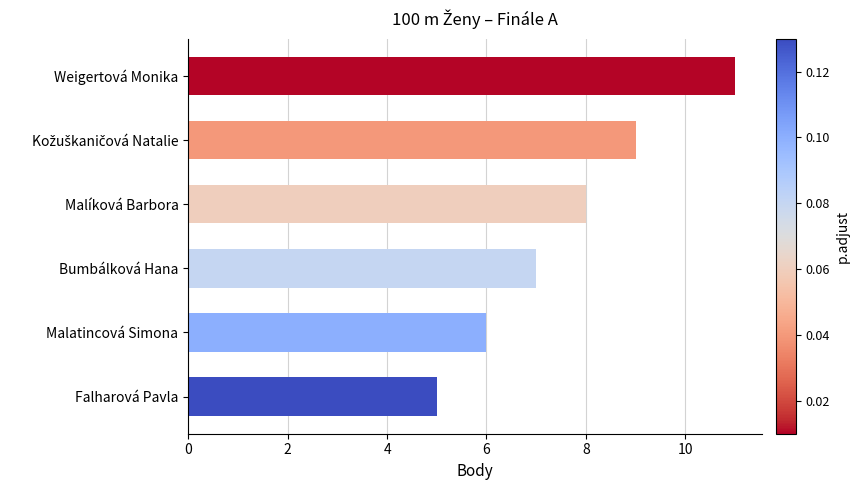

How many bars are there in total?

6